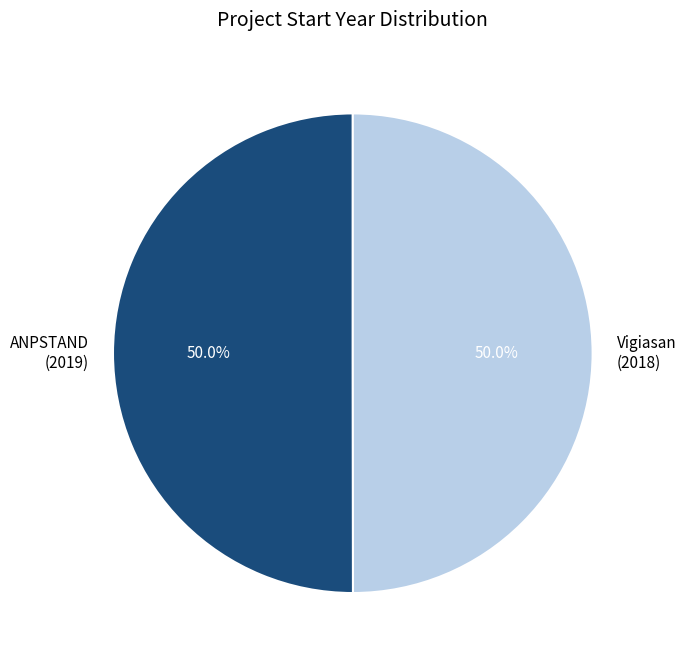

What is the ratio of the value at ANPSTAND (2019) to the value at Vigiasan (2018)?

1.0